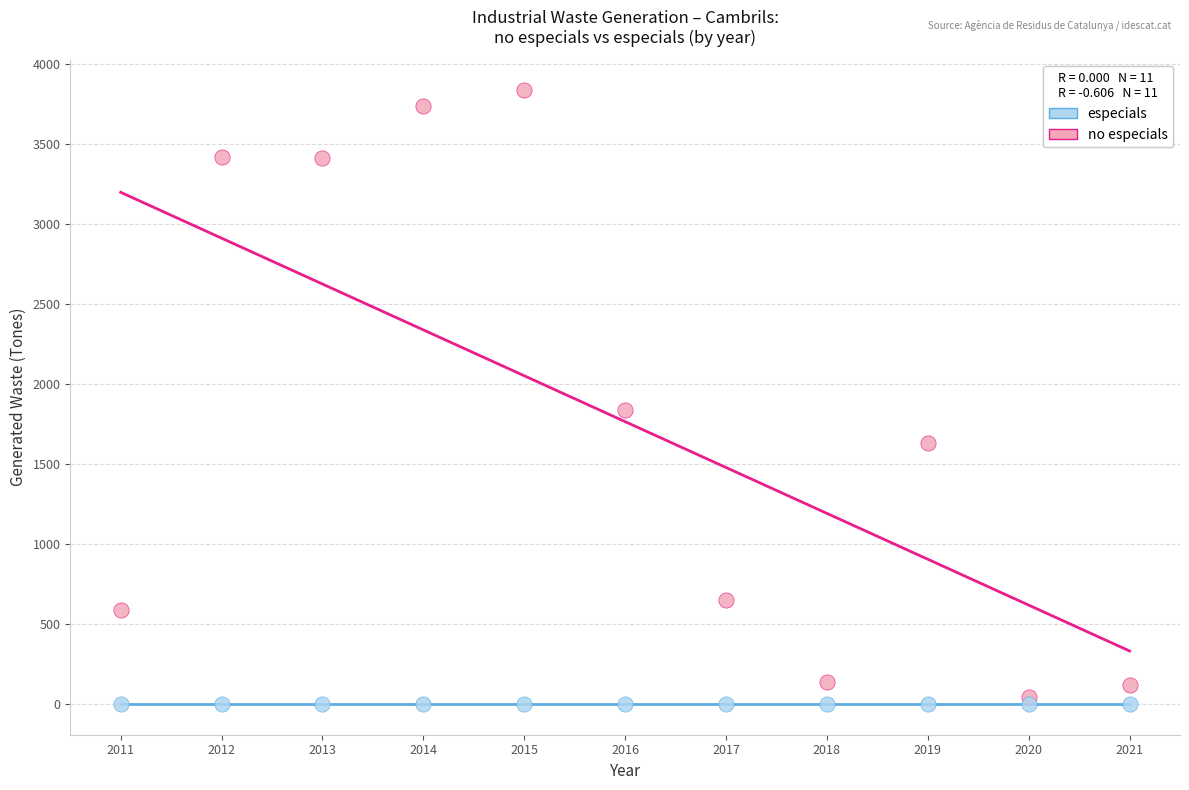

In the no especials series, what Y value is closest to 1940?

1840